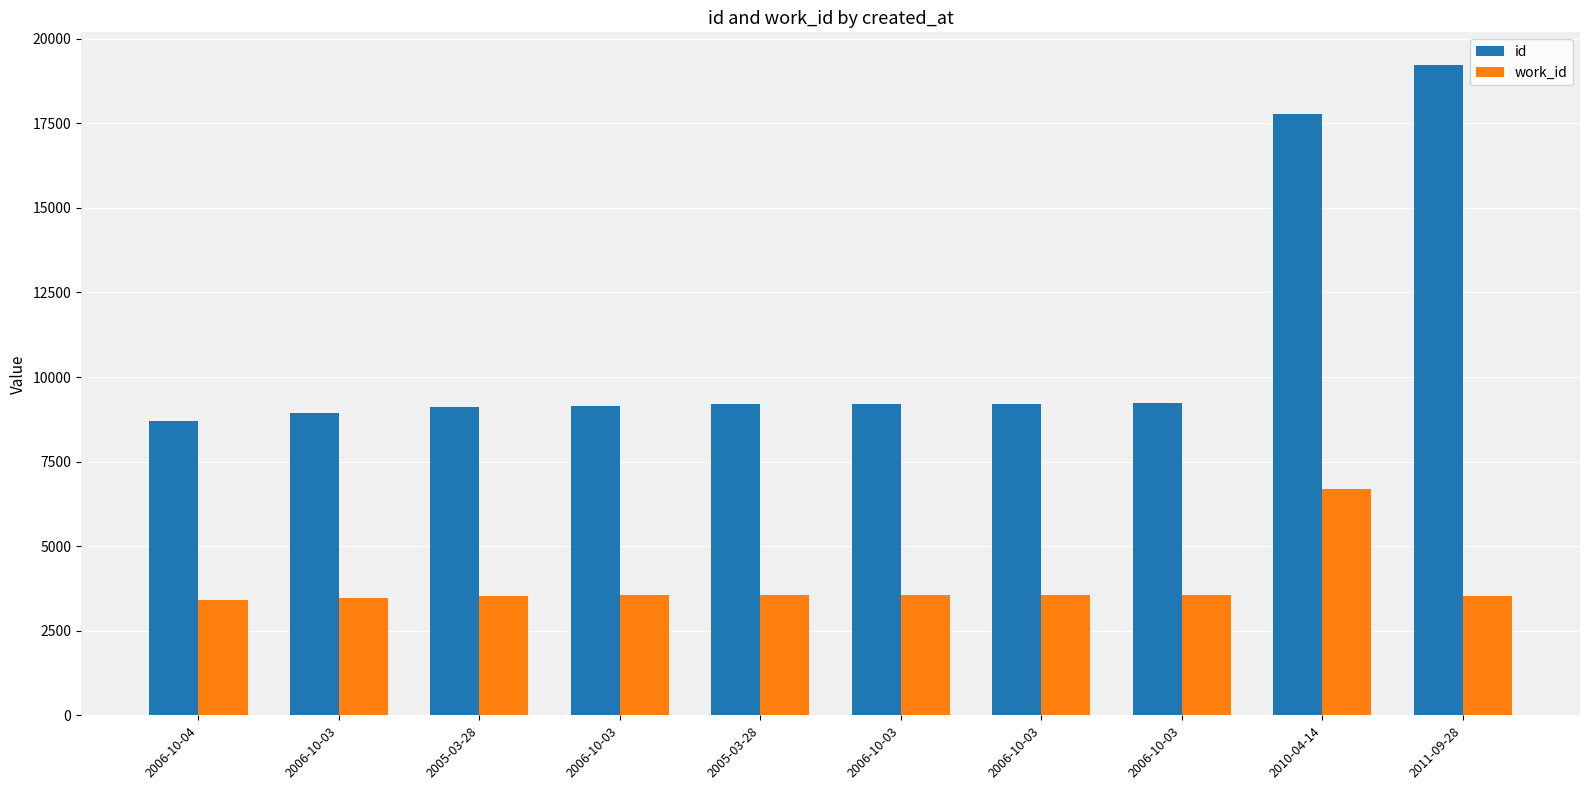

Which category has the highest value in the id series?

2011-09-28